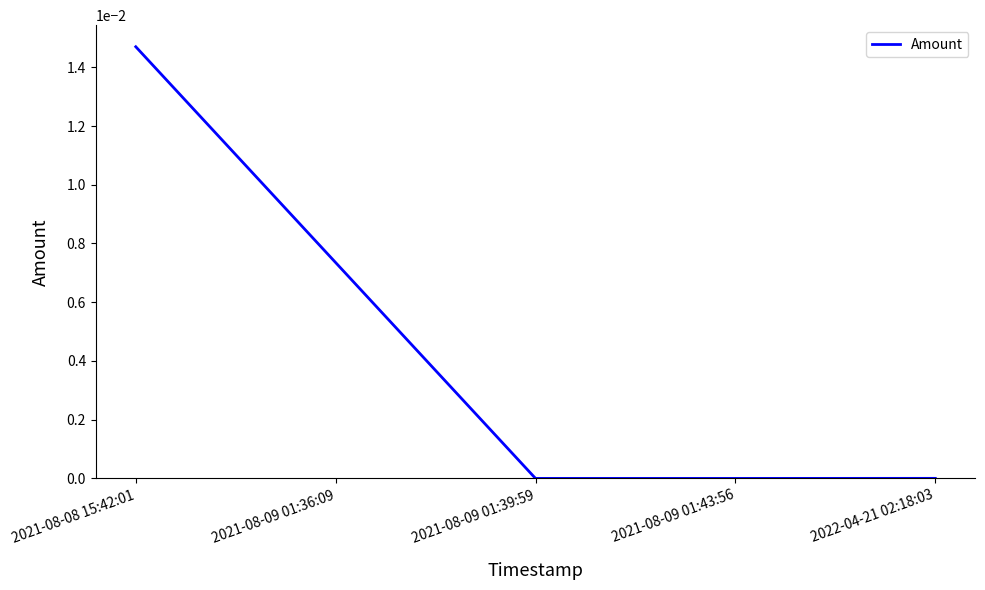

True or false: the data shows 0.0 at 2021-08-09 01:36:09.

True